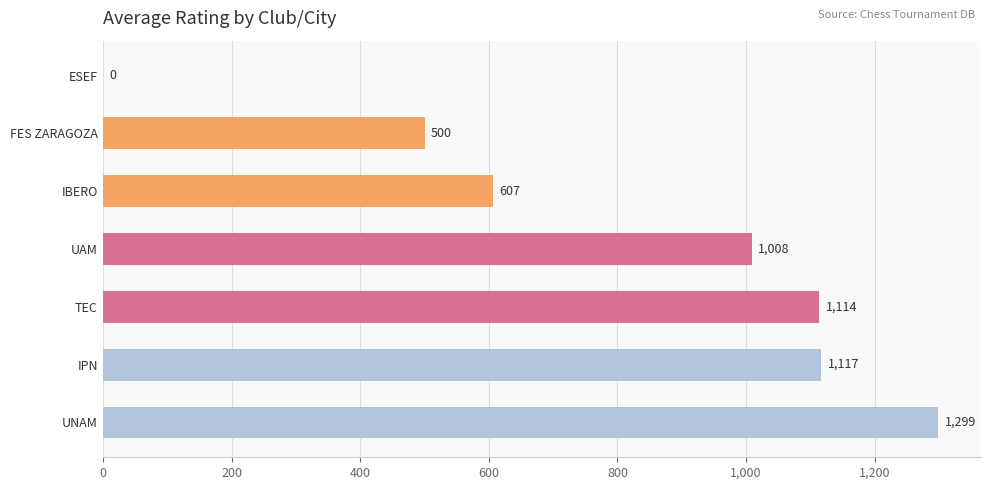

True or false: the data shows 616.8 at UAM.

False